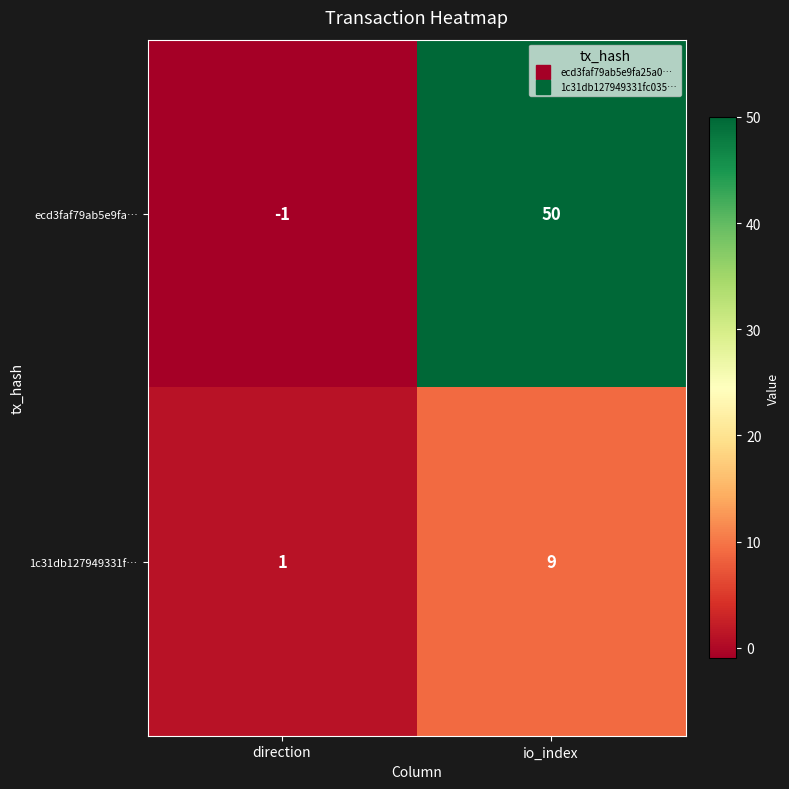

True or false: ecd3faf79ab5e9fa… has a value of 50 at io_index.

True